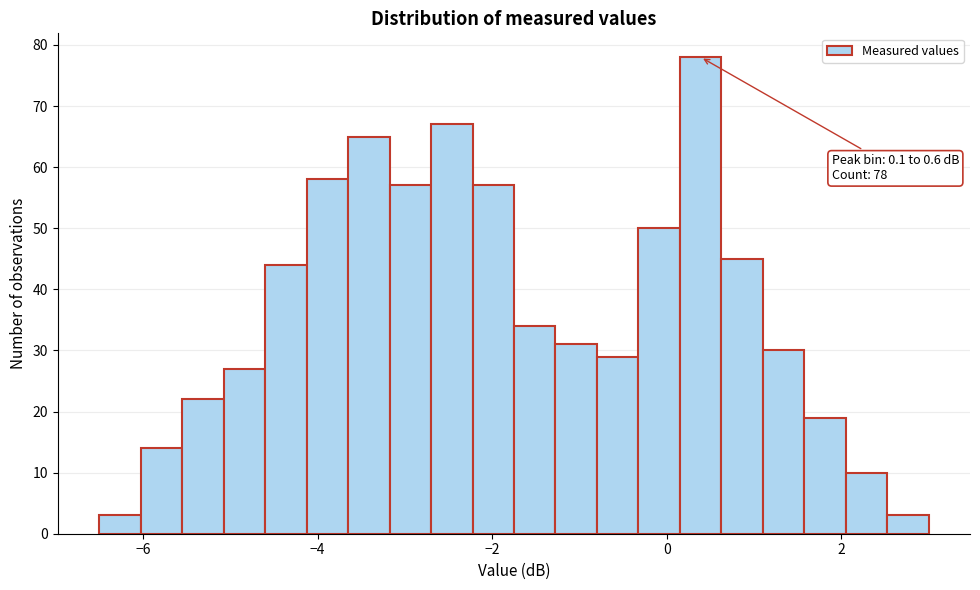

Around what value on the x-axis is the tallest bar? Give the approximate position of its centre, as read against the axis.

0.4